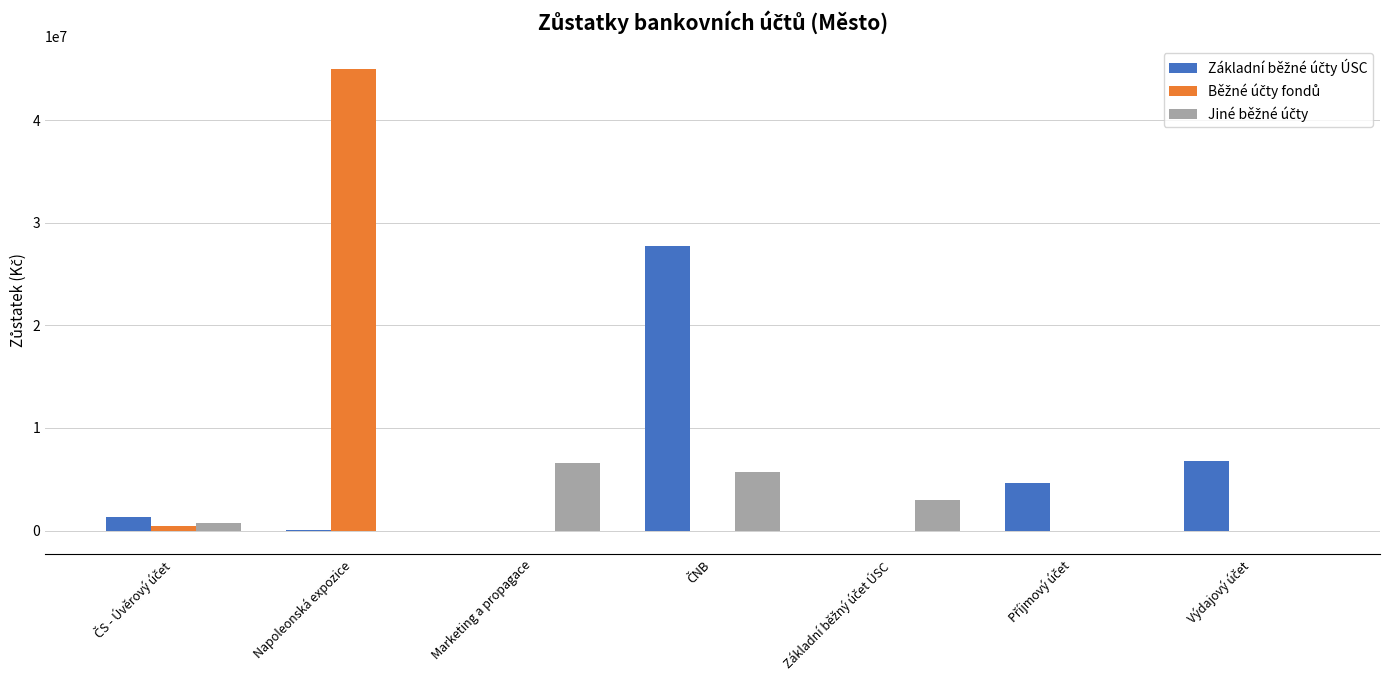

What is the greatest value displayed?

44941841.5